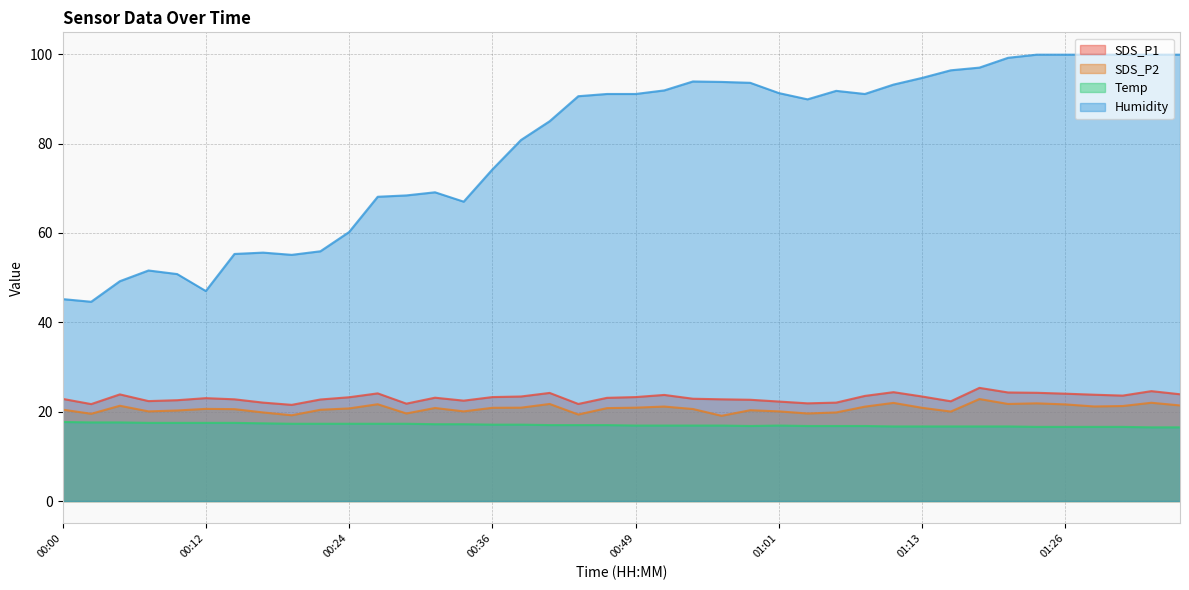

What is the minimum value shown in the chart?

16.5